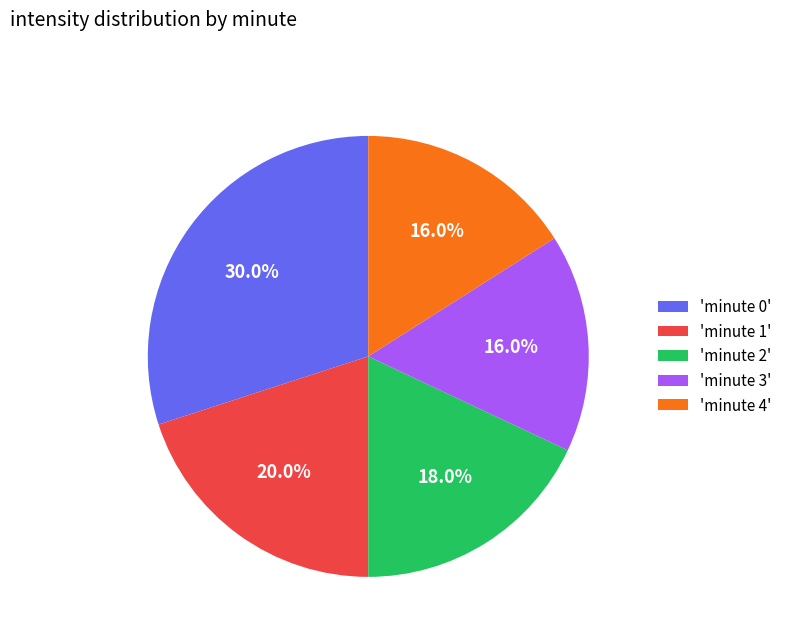

How much of the chart is everything except 'minute 0'?

70.0%